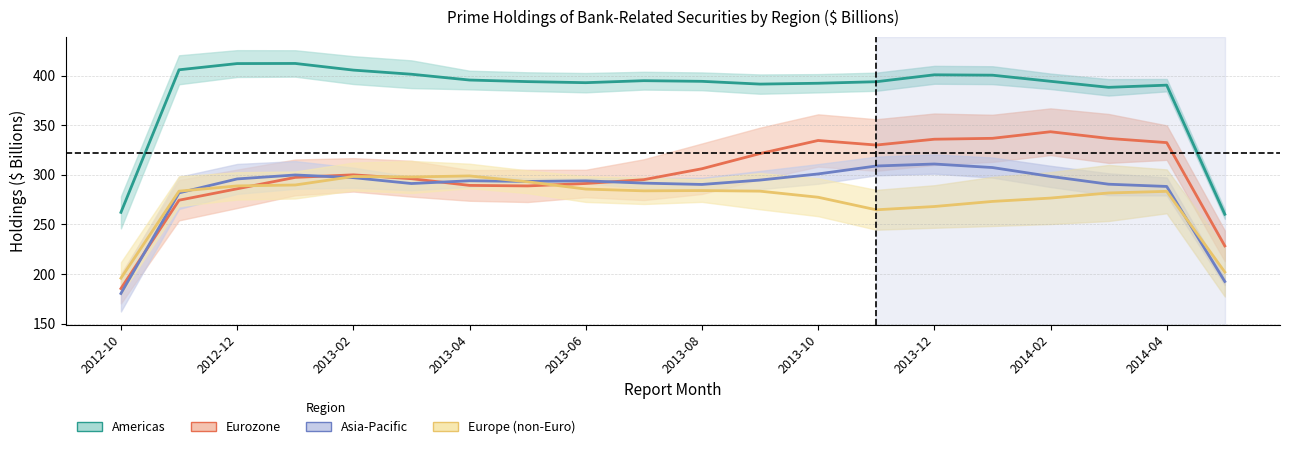

At how many categories does at least one series exceed 198?

20